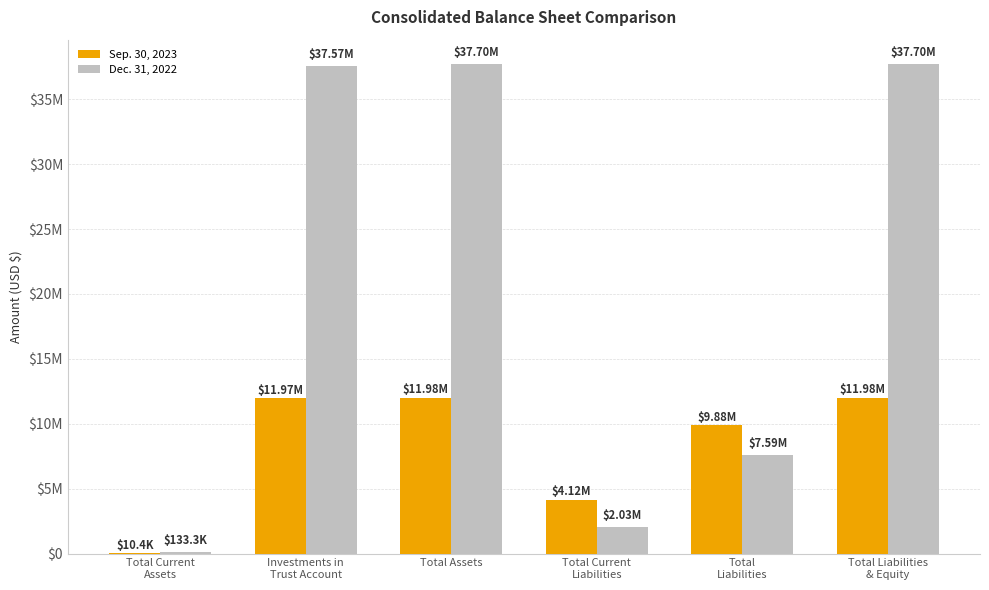

Is it true that Dec. 31, 2022 equals 37570177 at Investments in
Trust Account?

True